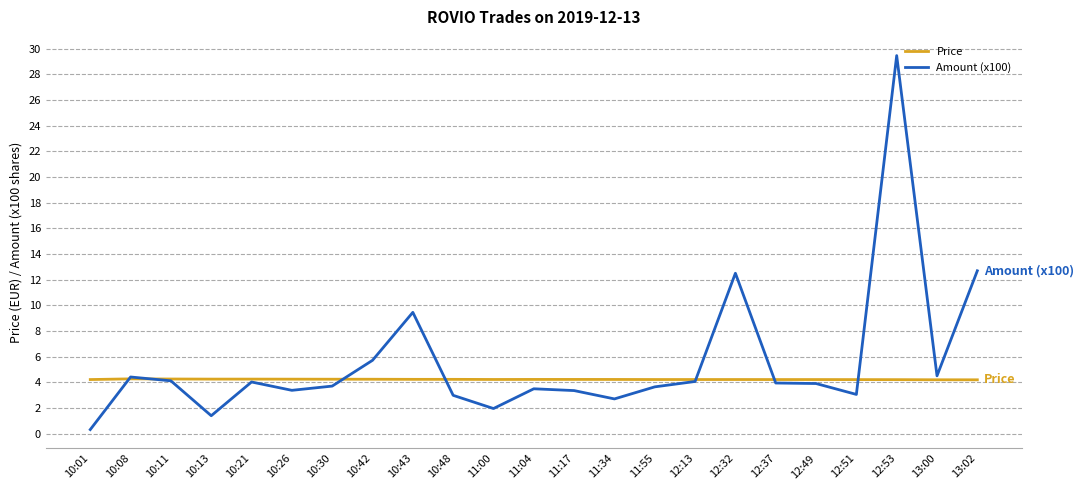

Does the chart display data point markers on the line(s)?

No